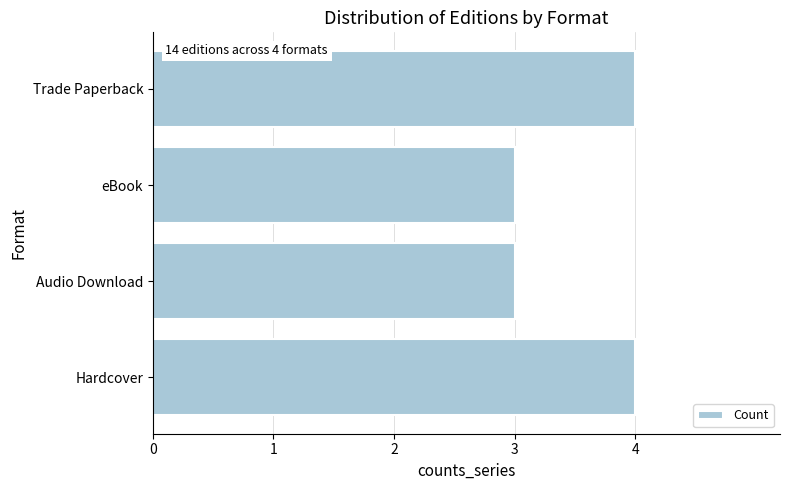

The chart shows a value of 6 at Trade Paperback. True or false?

False